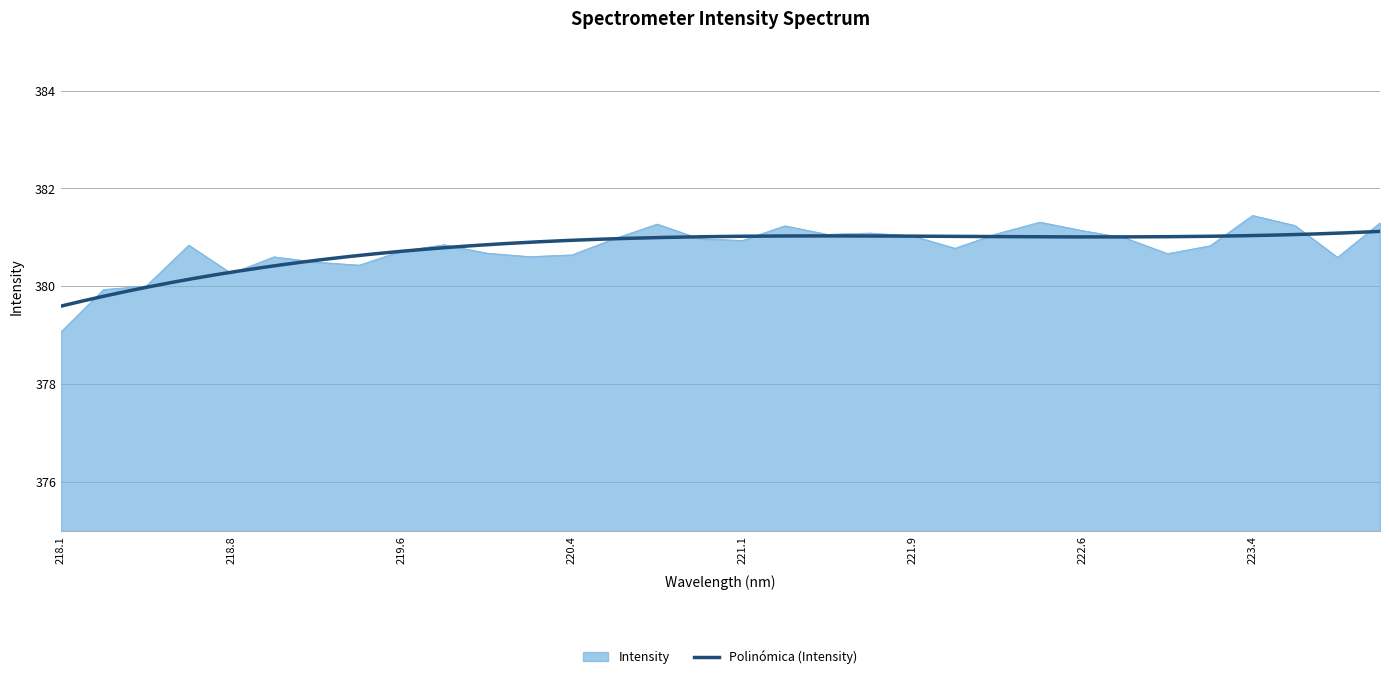

Is it true that the value at 223.2172 is 655.5?

False